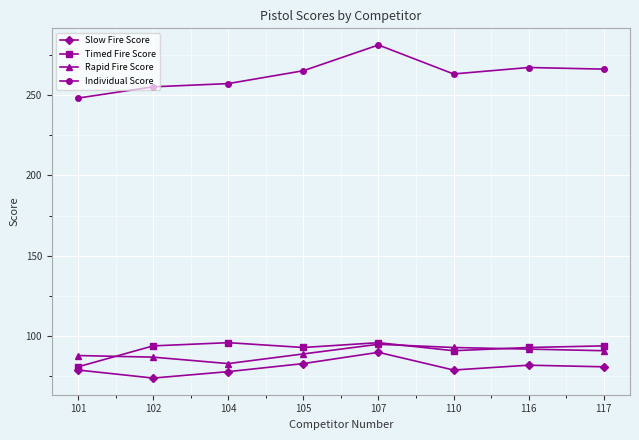

What is the highest value of the Individual Score series?

281